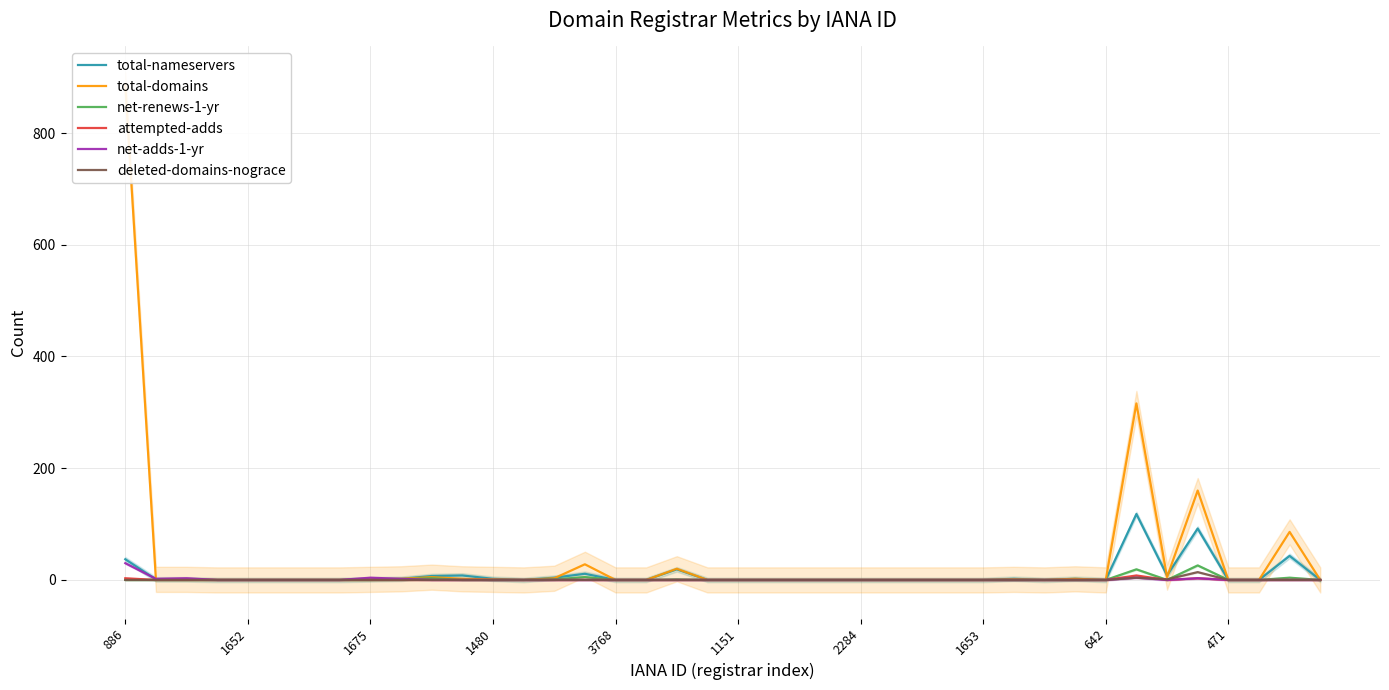

Reading right to left, extract all data points from this chart.

total-nameservers: 0	43	0	0	92	8	118	0	2	0	2	0	0	0	0	0	0	0	0	0	0	19	0	0	11	4	0	2	8	7	2	1	0	0	0	0	0	1	1	37
total-domains: 0	86	0	0	160	5	316	0	2	0	1	0	0	0	0	0	0	0	0	0	0	20	0	0	28	3	0	1	2	5	2	1	0	0	0	0	0	1	1	886
net-renews-1-yr: 0	4	0	0	26	0	19	0	0	0	0	0	0	0	0	0	0	0	0	0	0	1	0	0	5	1	0	0	0	3	1	0	0	0	0	0	0	0	0	0
attempted-adds: 0	0	0	0	3	0	8	0	0	0	0	0	0	0	0	0	0	0	0	0	0	0	0	0	0	0	0	0	0	0	0	0	0	0	0	0	0	0	0	3
net-adds-1-yr: 0	0	0	0	3	0	4	0	0	0	0	0	0	0	0	0	0	0	0	0	0	0	0	0	0	0	0	0	0	0	2	4	0	0	0	0	0	3	2	30
deleted-domains-nograce: 0	0	0	0	14	1	4	0	0	0	0	0	0	0	0	0	0	0	0	0	0	0	0	0	0	0	0	0	0	0	0	0	0	0	0	0	0	0	0	0